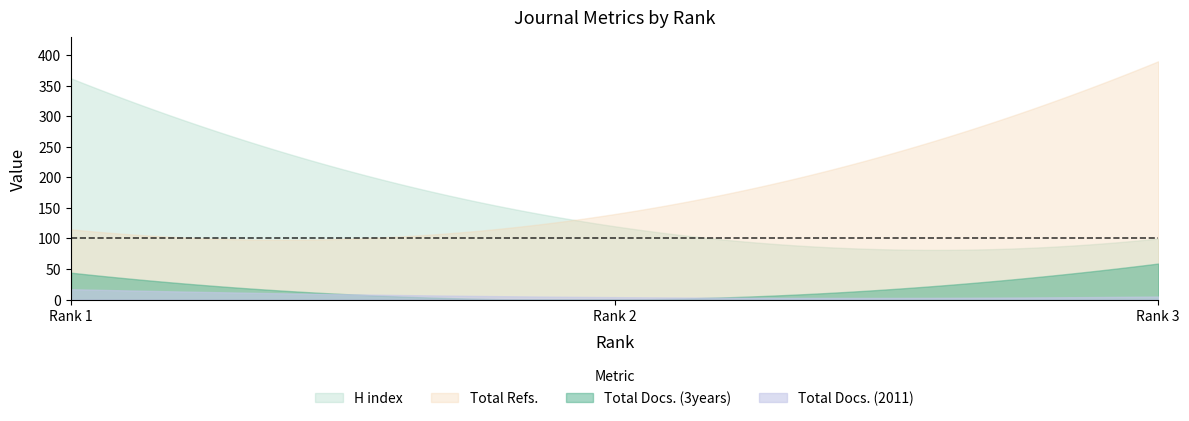

Reading left to right, list all the values displayed in this chart.

H index: Rank 1=362	Rank 2=120	Rank 3=100
Total Docs. (2011): Rank 1=17	Rank 2=4	Rank 3=5
Total Docs. (3years): Rank 1=44	Rank 2=0	Rank 3=59
Total Refs.: Rank 1=115	Rank 2=140	Rank 3=390